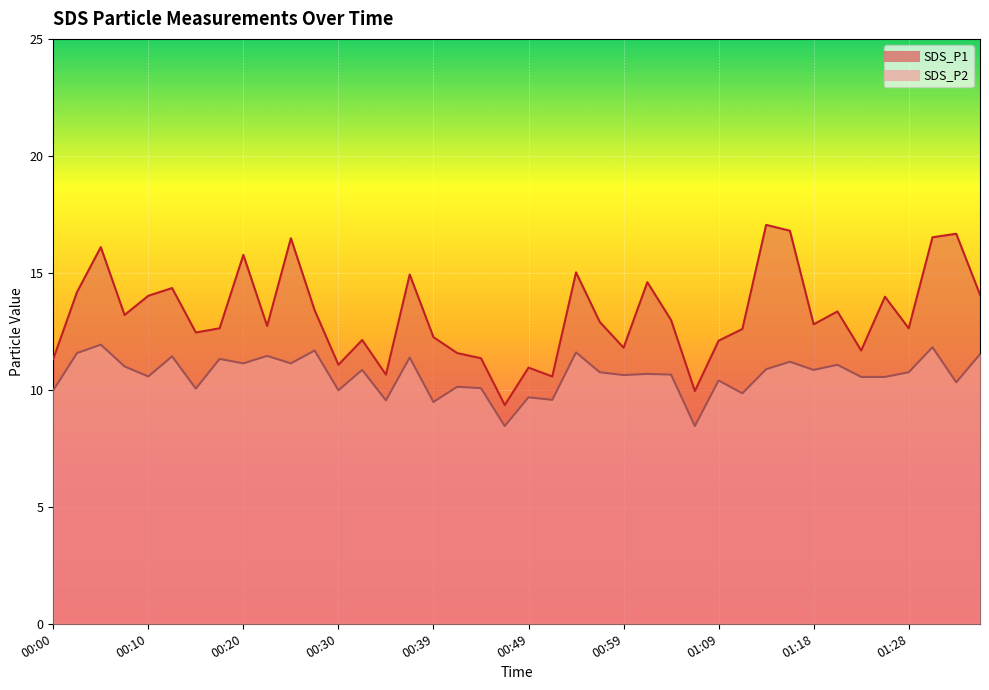

List the series in order of their overall mean, highest first.

SDS_P1, SDS_P2